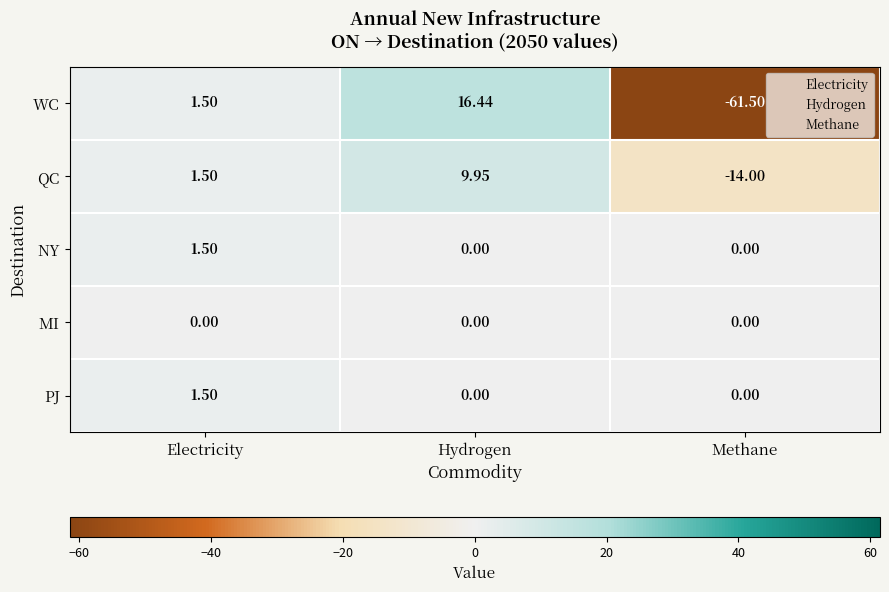

At which label does WC first exceed 1?

Electricity